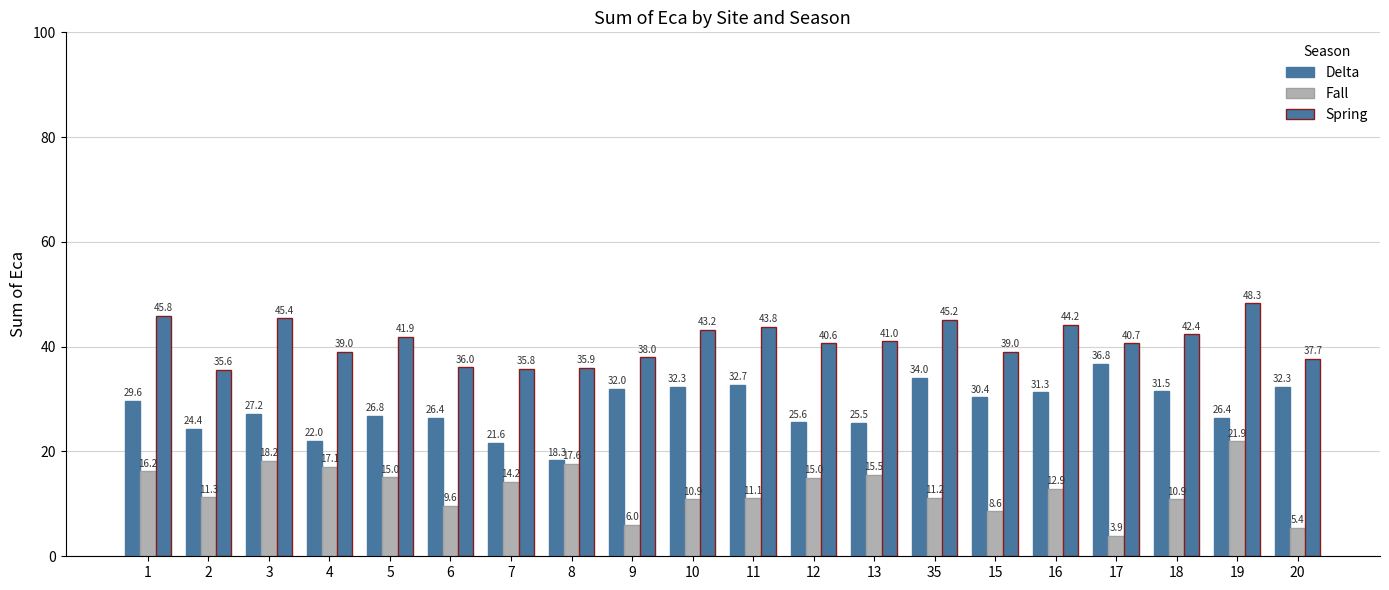

What is the label of the 5th bar from the right?

16